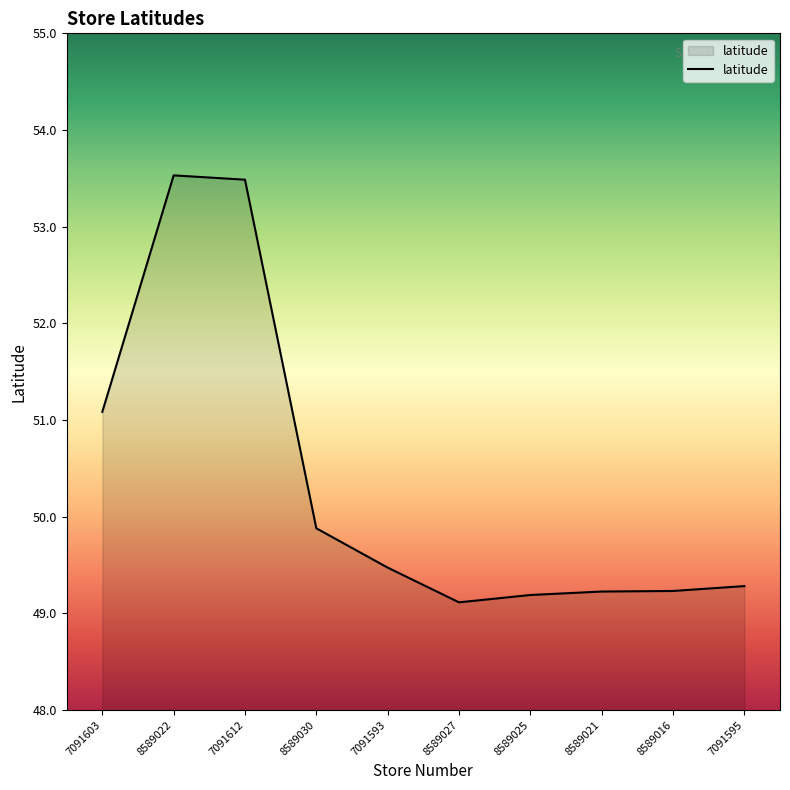

At which category does the data reach its first local valley?

8589027